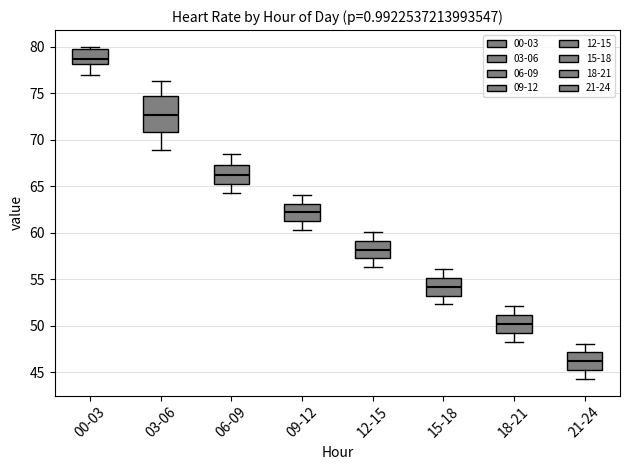

Reading left to right, transcribe this box plot: for each box, give where its median line is, the range the box spans, and where its two whiskers end, as read against the y-axis. The values are not printed on the chart, so give them approximately, as read against the axis.

00-03: median 78.5, box 78.0 to 79.5, whiskers 77.0 to 80.0
03-06: median 72.5, box 71.0 to 74.5, whiskers 69.0 to 76.5
06-09: median 66.0, box 65.5 to 67.5, whiskers 64.5 to 68.5
09-12: median 62.0, box 61.5 to 63.0, whiskers 60.5 to 64.0
12-15: median 58.0, box 57.5 to 59.0, whiskers 56.5 to 60.0
15-18: median 54.0, box 53.5 to 55.0, whiskers 52.5 to 56.0
18-21: median 50.0, box 49.5 to 51.0, whiskers 48.5 to 52.0
21-24: median 46.0, box 45.5 to 47.0, whiskers 44.5 to 48.0